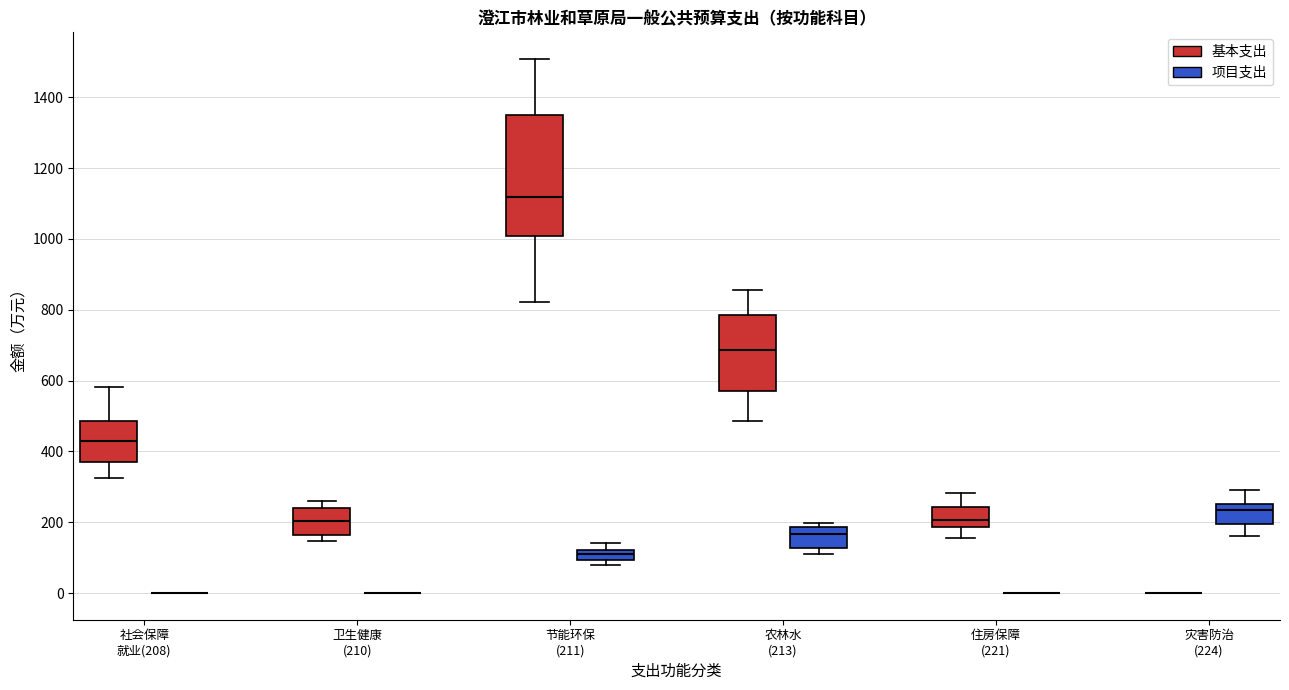

Where does the lower whisker of the box for 农林水 (213) (基本支出) end on the y-axis? The values are not printed on the chart, so give them approximately, as read against the axis.

480